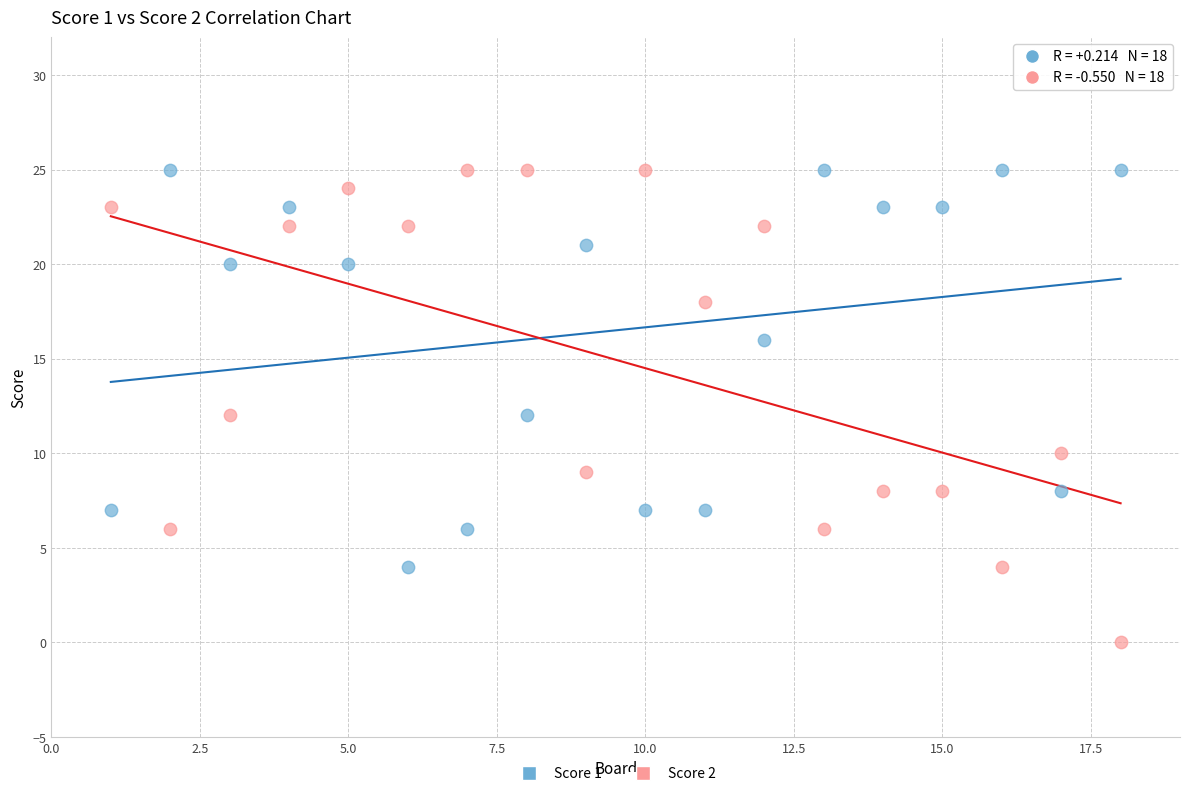

Across all data points, what is the range of X values (max minus min)?

17